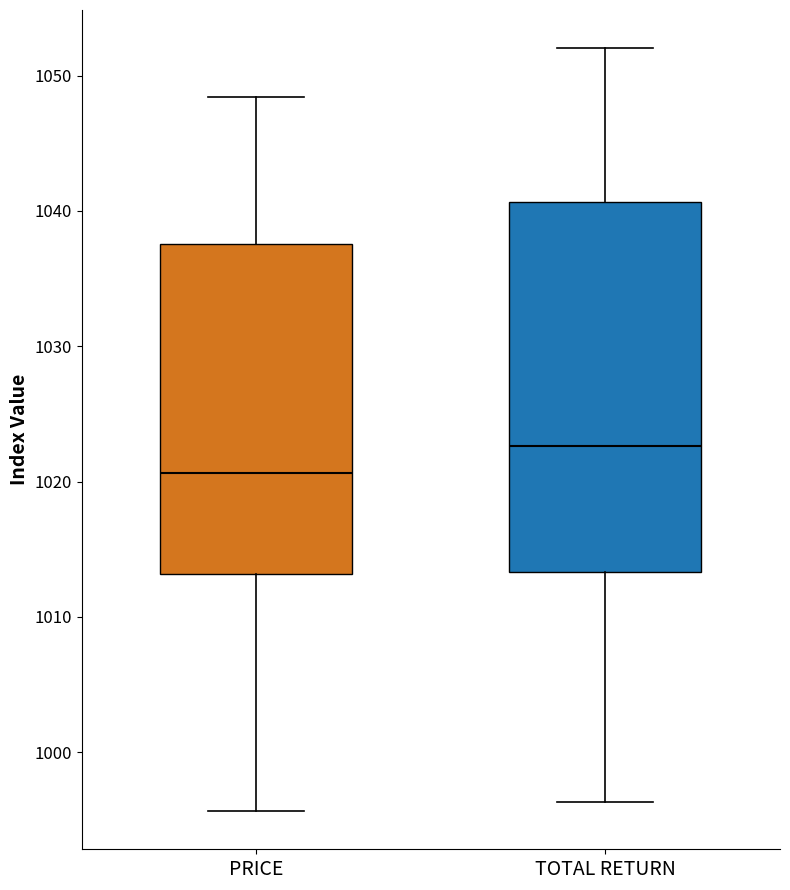

Where does the lower whisker of the box for PRICE end on the y-axis? The values are not printed on the chart, so give them approximately, as read against the axis.

996